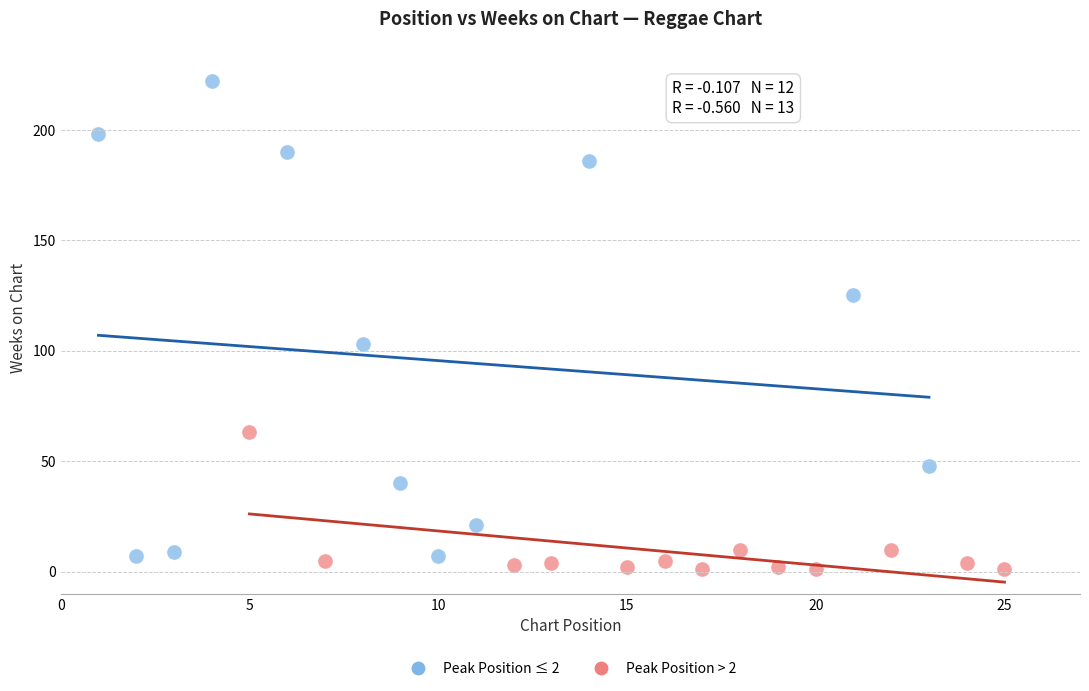

Which series has the largest Y range (max minus min)?

Peak Position ≤ 2